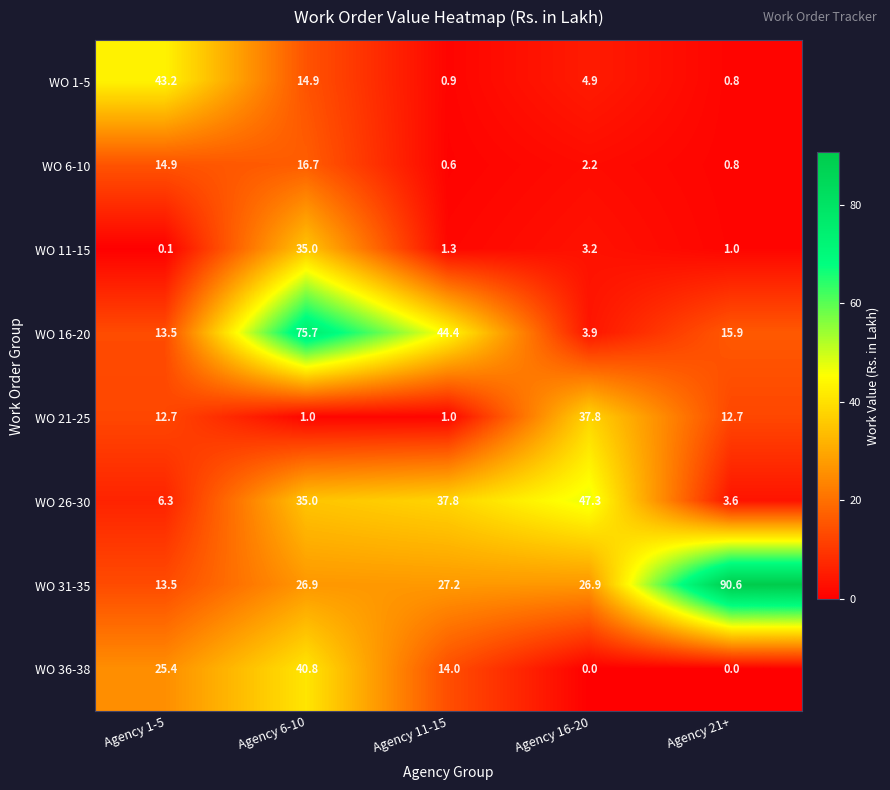

Which series has the largest range (max minus min)?

WO 31-35